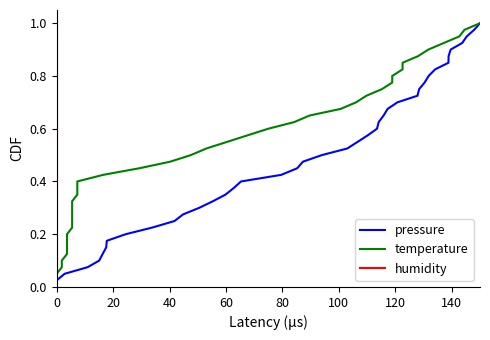

True or false: pressure and temperature intersect in this chart.

False